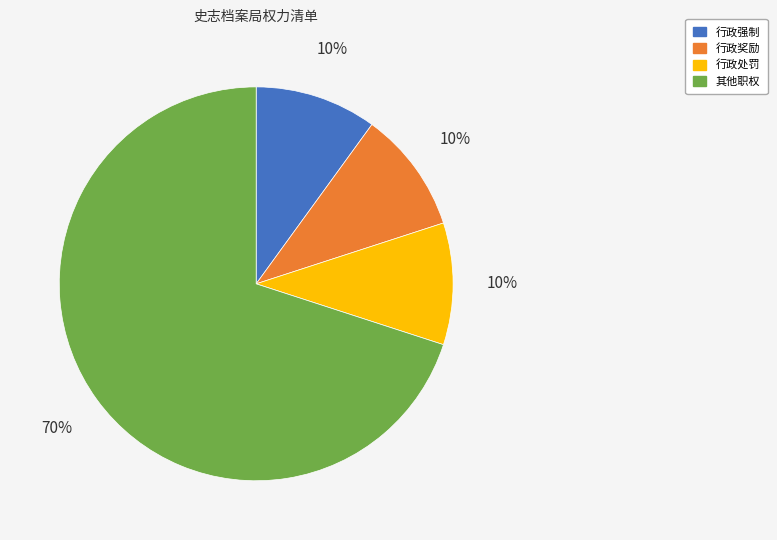

The 其他职权 slice represents 70% of the pie. True or false?

True